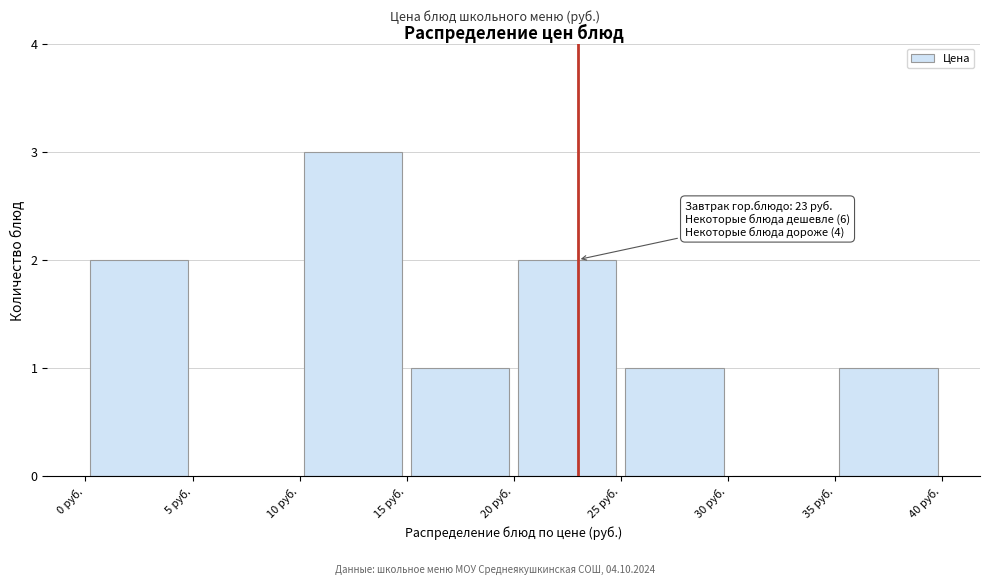

Over which range of the x-axis is the bar tallest?

10 to 15